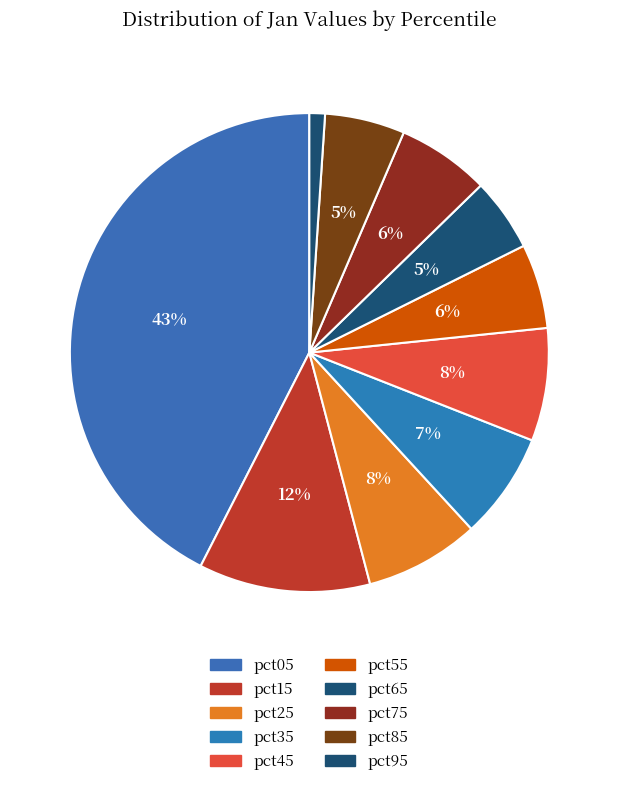

Does pct25 represent more than half of the total?

No